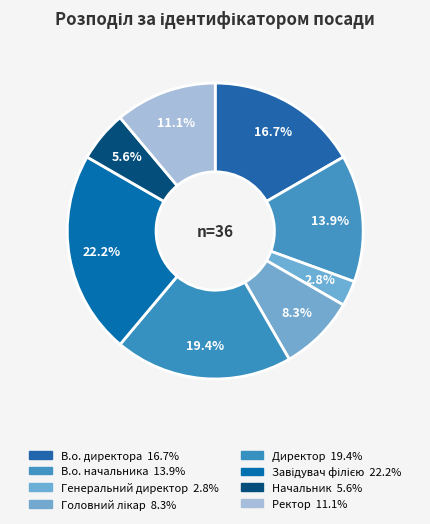

To the nearest percent, what is the average slice percentage?

12%